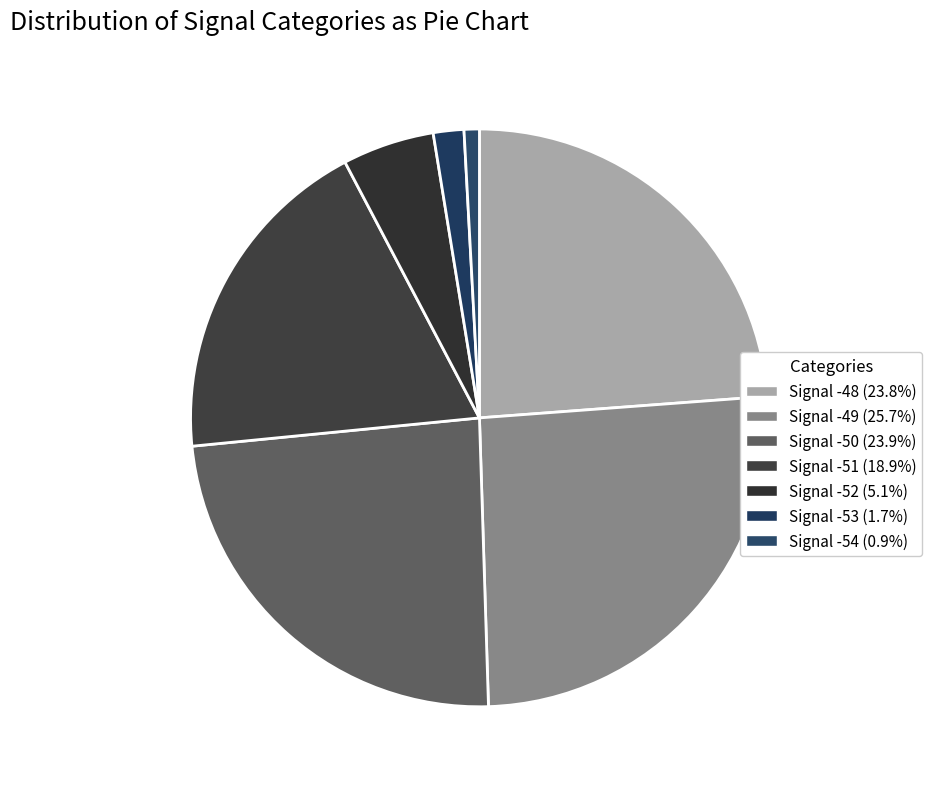

Is there any slice that represents more than half of the pie?

No